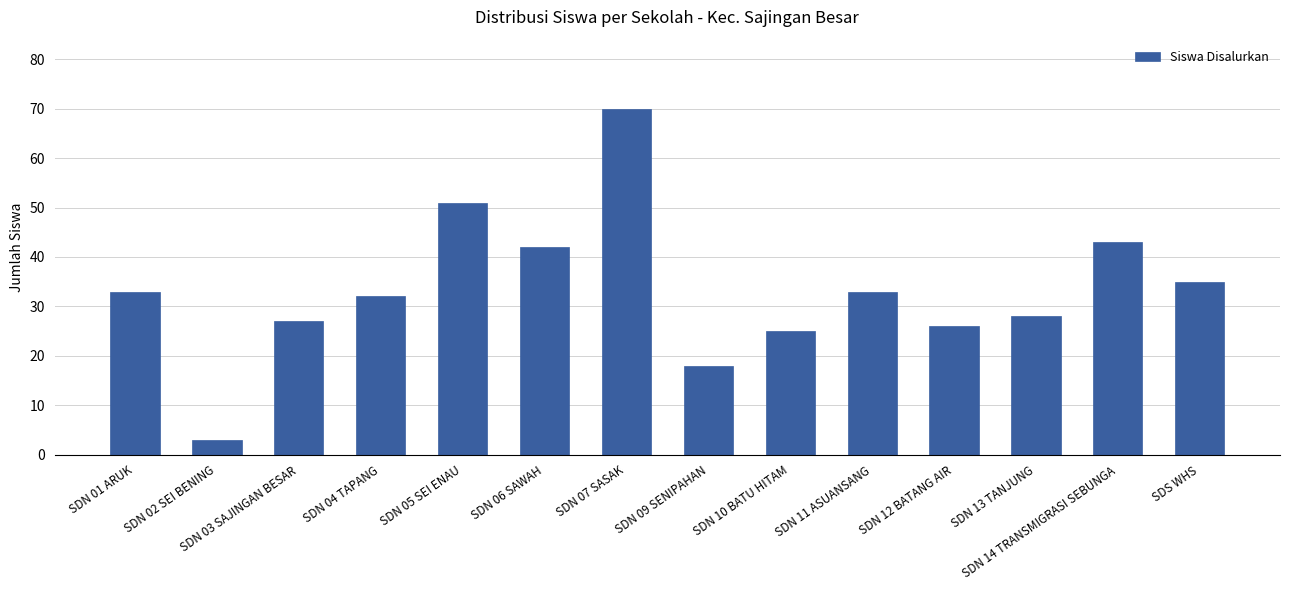

Count the number of categories in the chart.

14